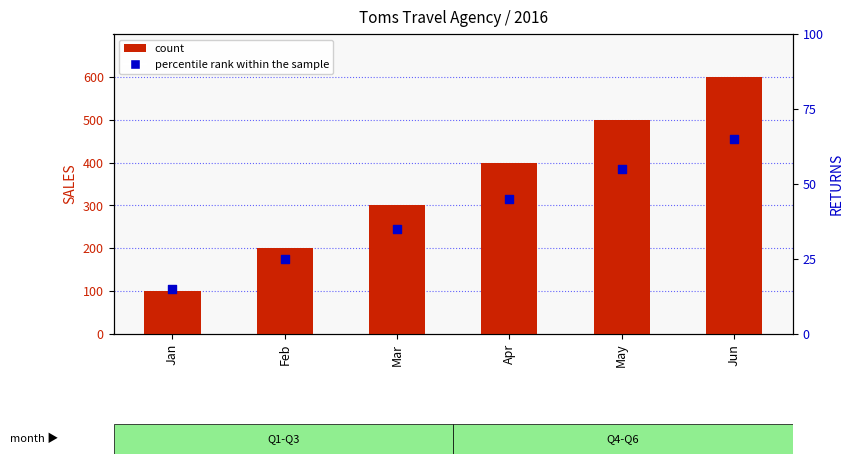

Is the value of count at Apr greater than the value of percentile rank within the sample at Jun?

Yes